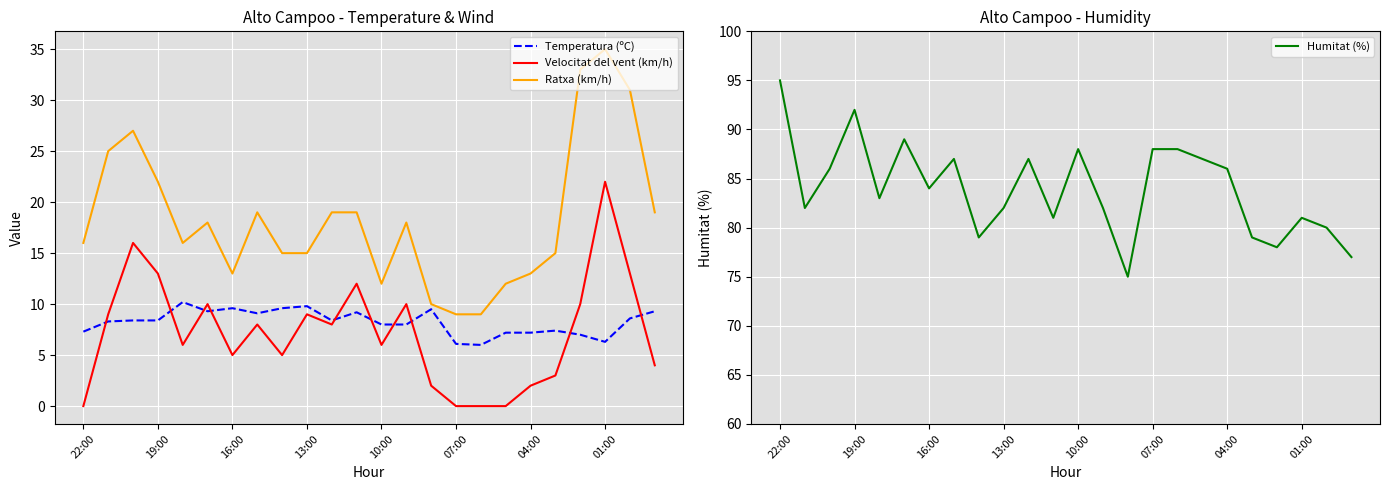

Which series has the largest total across all categories?

Humitat (%)